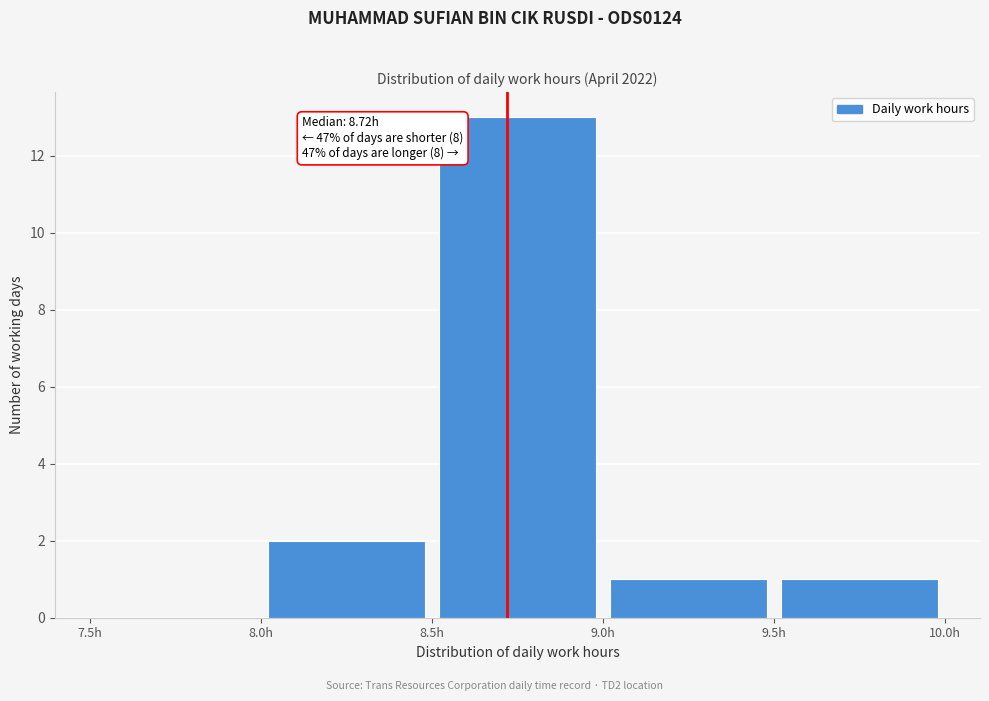

Which range on the x-axis has the tallest bar?

8.5 to 9.0